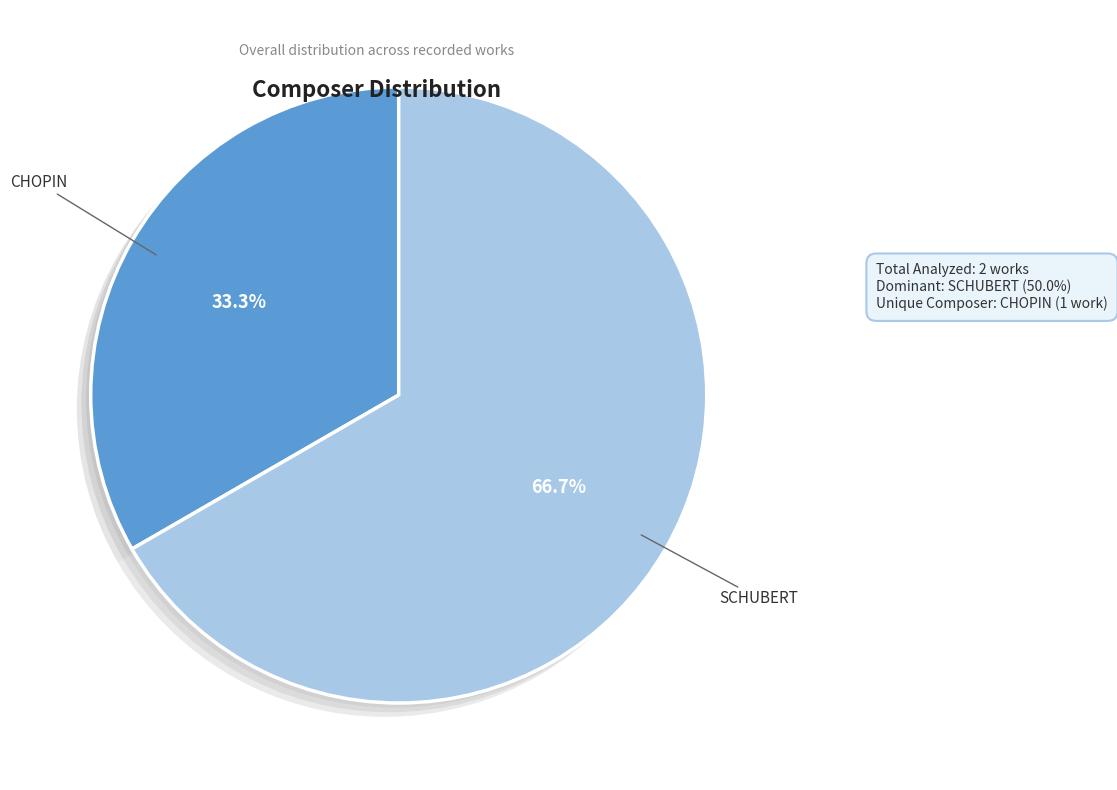

Is the sum of SCHUBERT and CHOPIN greater than half?

Yes